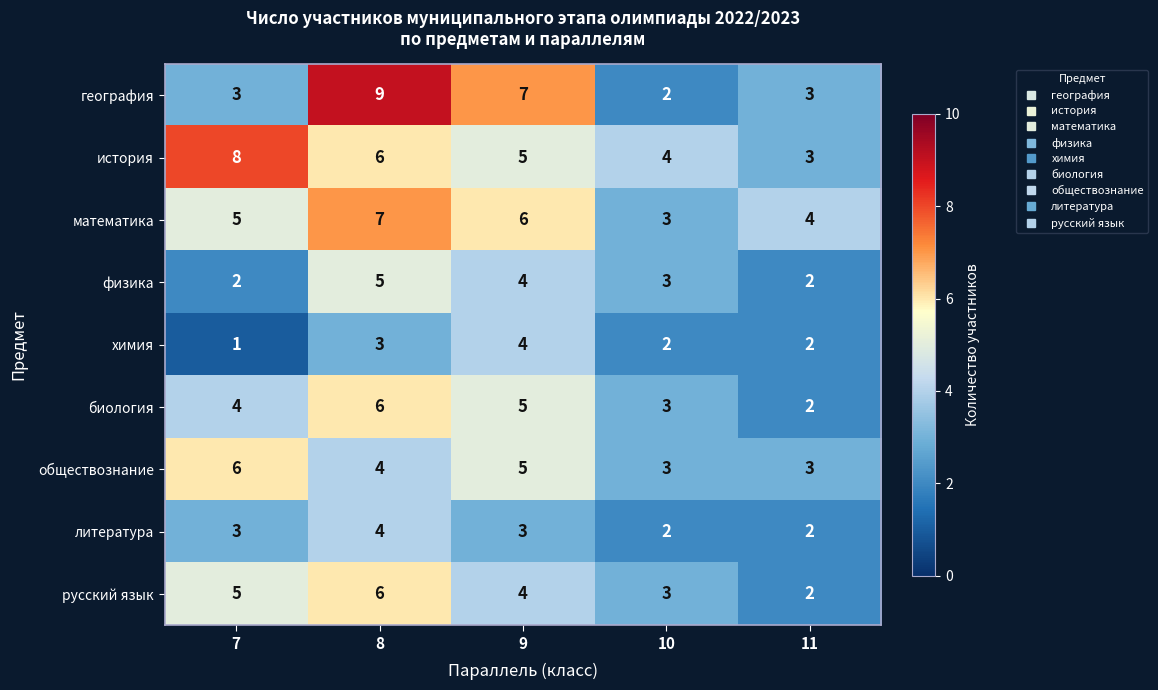

True or false: биология has a value of 4 at 7.

True